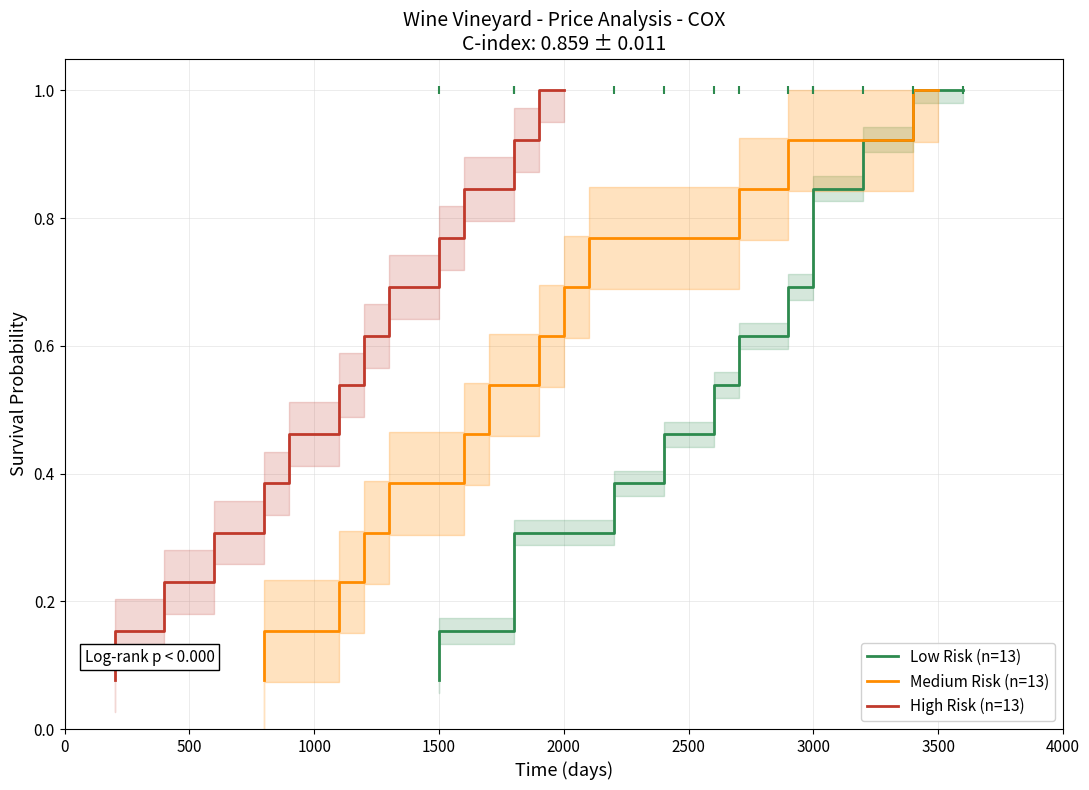

How many categories are shown in the chart?

13